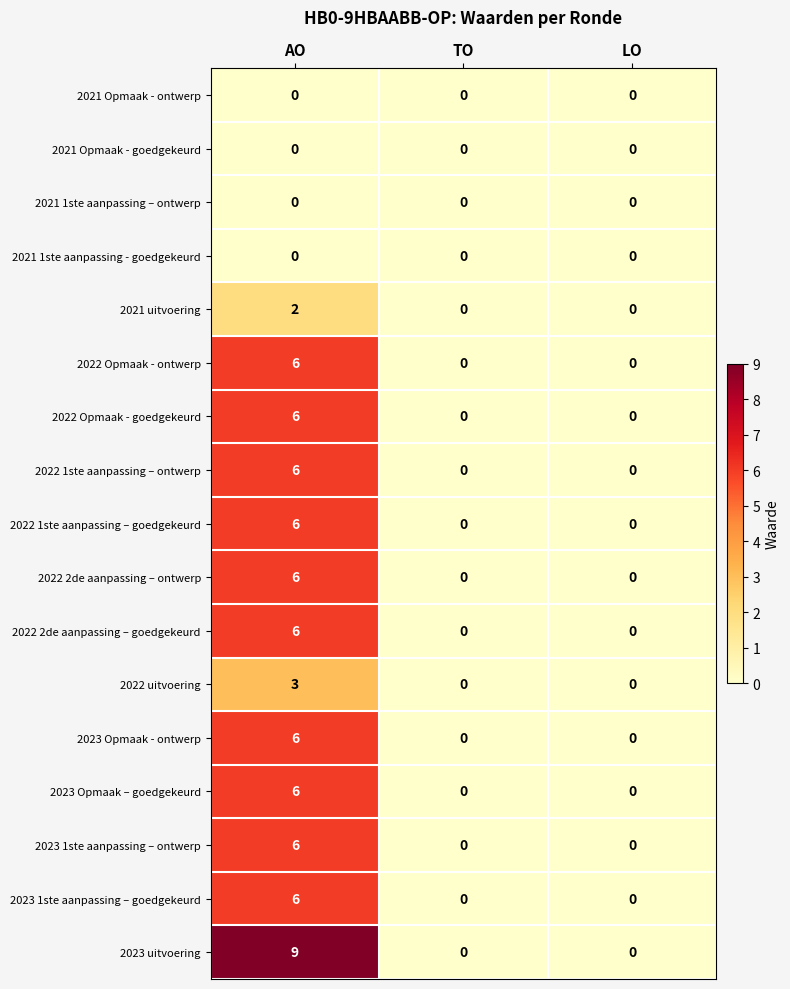

Which category has the highest value across all series?

AO